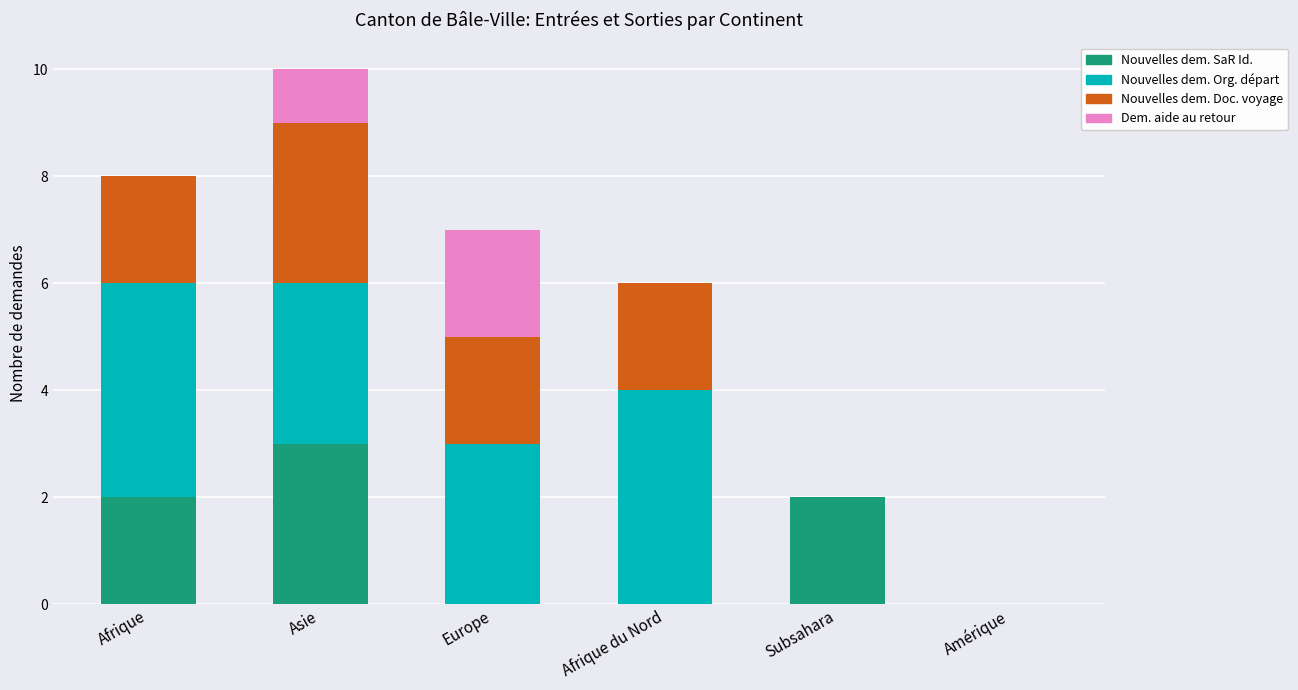

What is the total value across all series at Afrique?

8